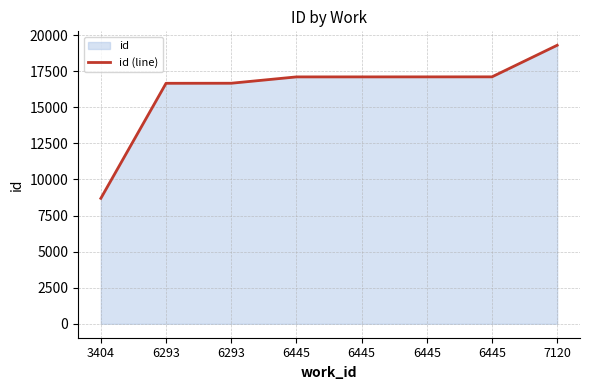

What is the change in value from 6293 to 7120?

+2635